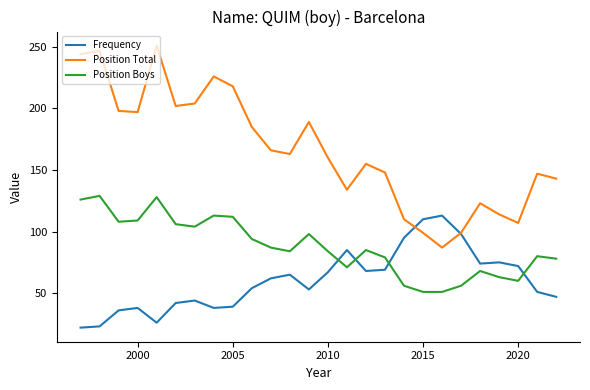

How many interior local peaks does the Position Total series have?

7